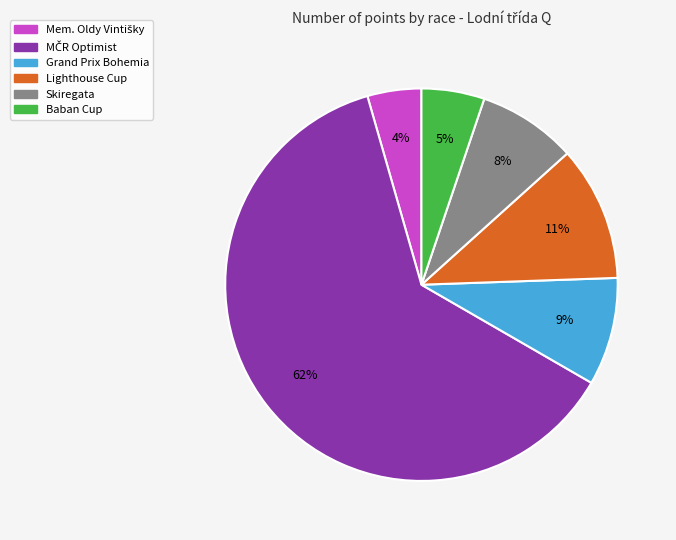

To the nearest percent, what portion does Lighthouse Cup represent?

11%